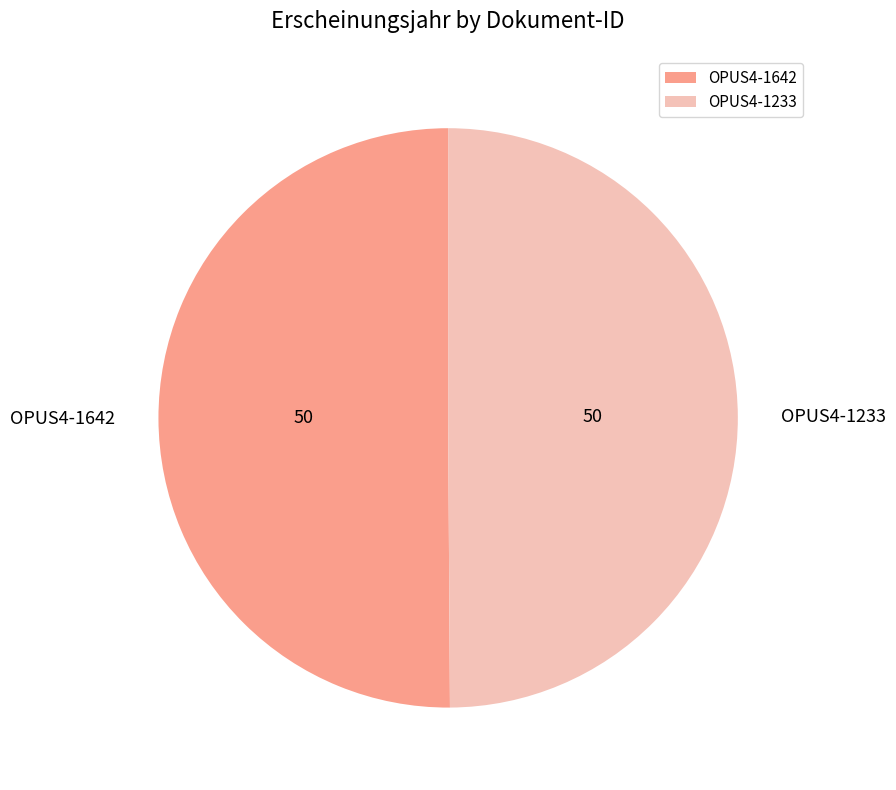

Is the sum of OPUS4-1233 and OPUS4-1642 greater than half?

Yes